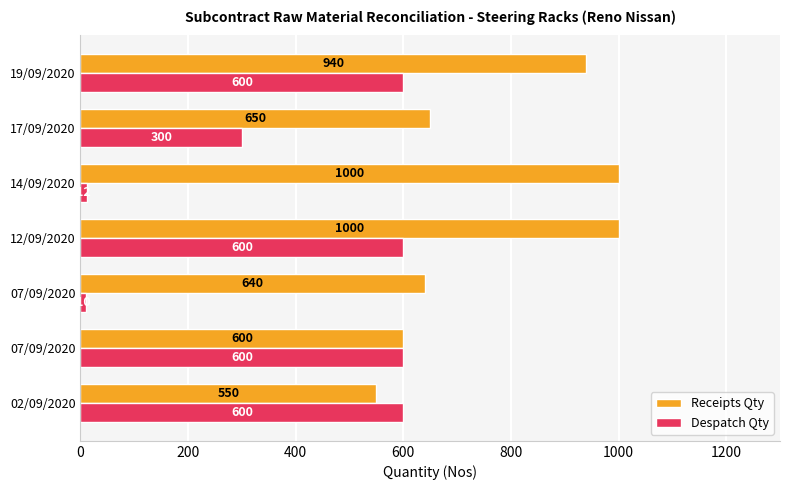

What are all the series names shown in the legend?

Receipts Qty, Despatch Qty